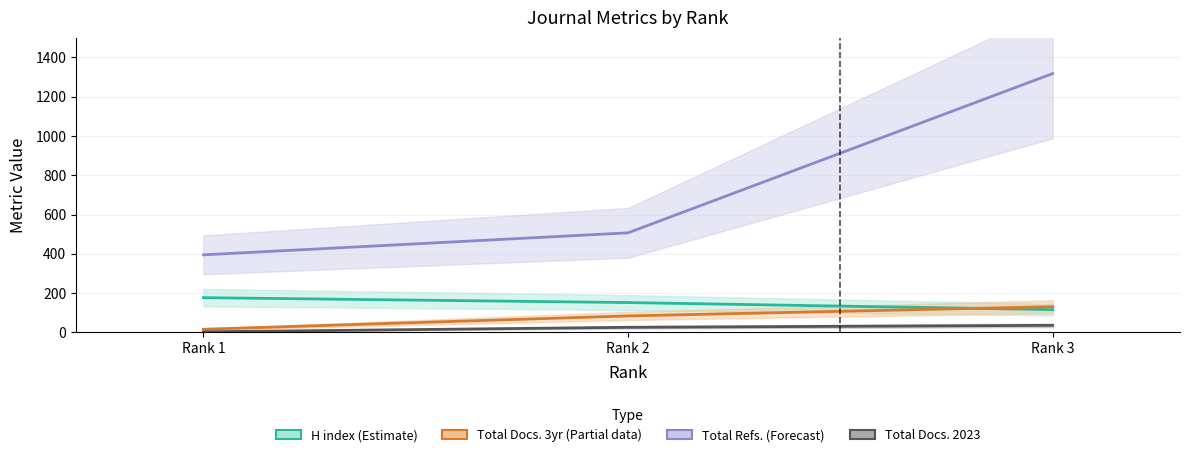

What is the total value across all series at Rank 1?

591